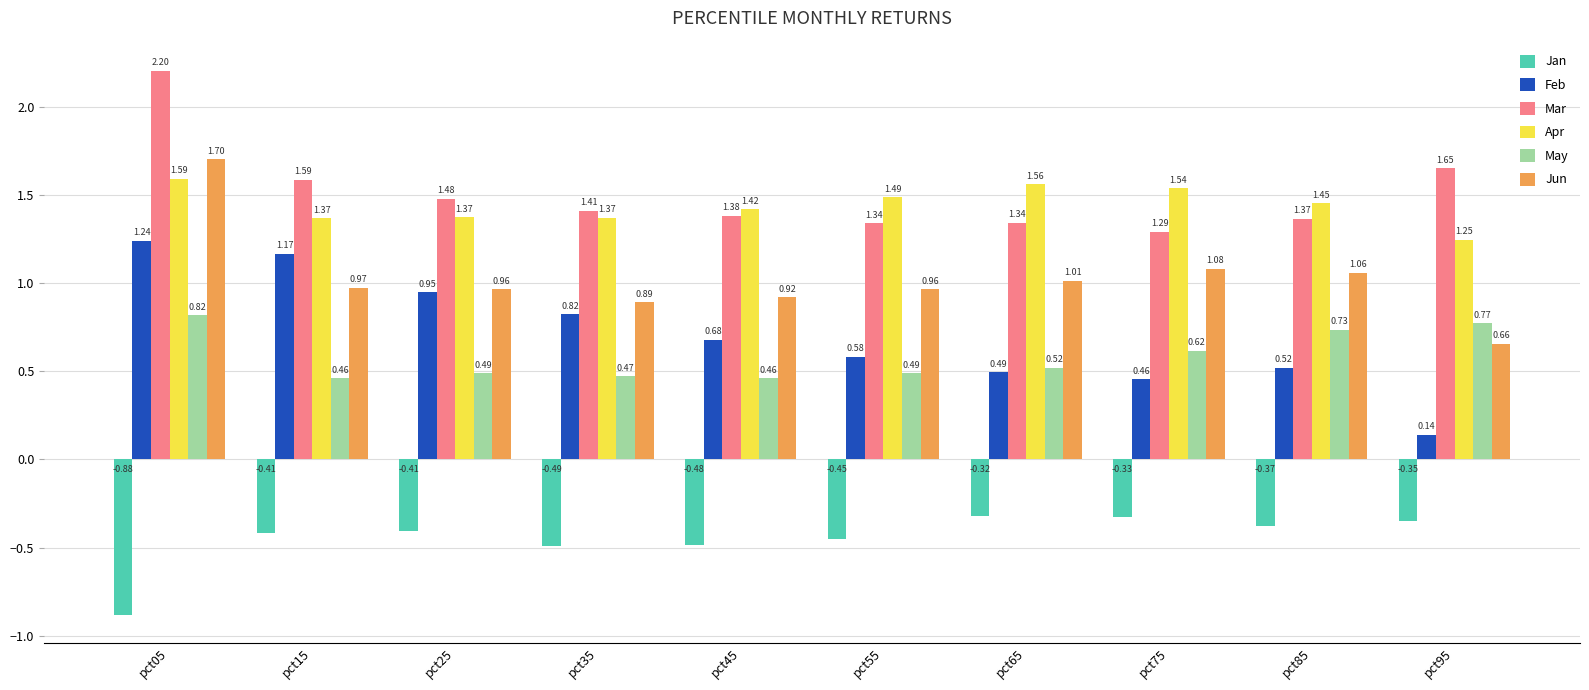

What are all the series names shown in the legend?

Jan, Feb, Mar, Apr, May, Jun